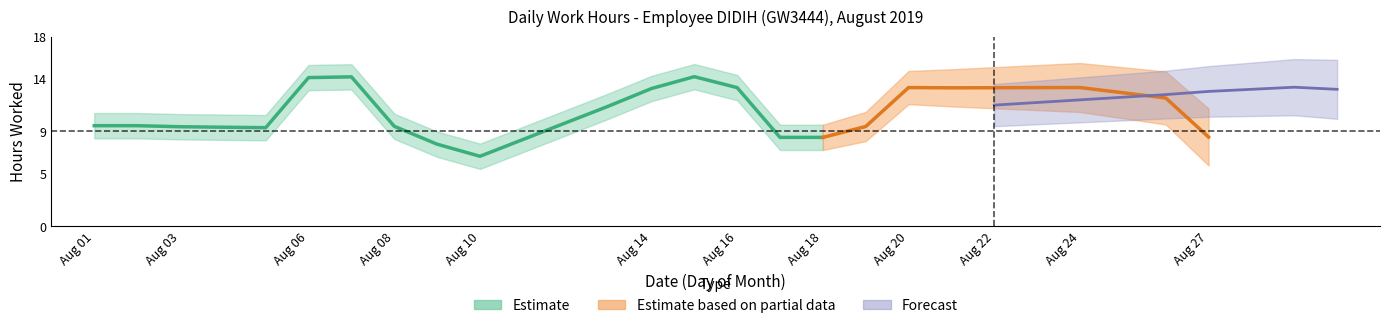

List the labels in order of value, largest first.

2, 1, 14, 23, 7, 20, 8, 15, 16, 19, 26, 6, 22, 5, 27, 17, 24, 21, 13, 10, 3, 9, 18